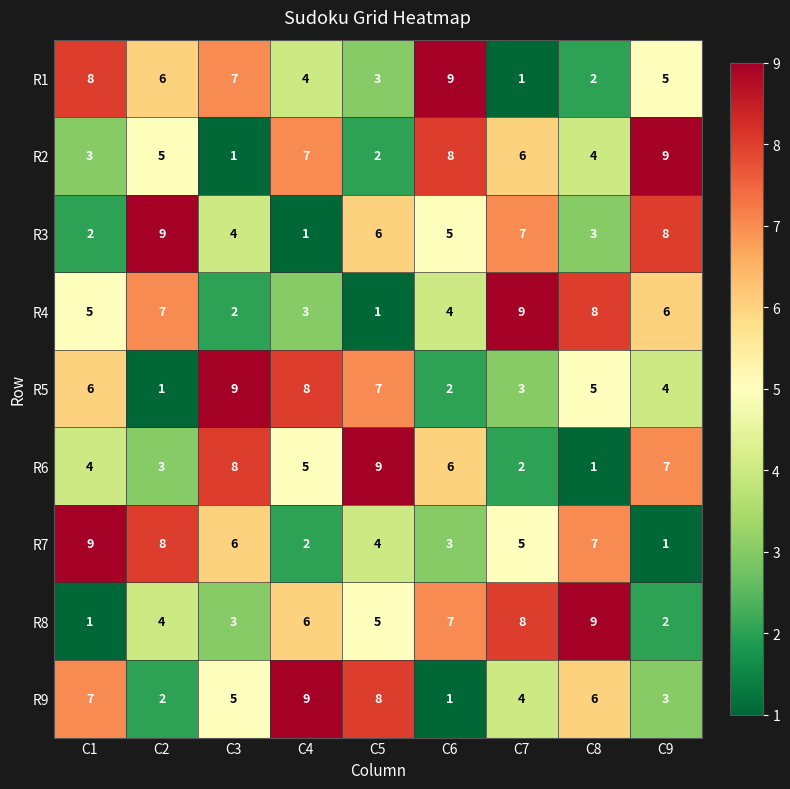

The R5 series shows 6 at C1. True or false?

True